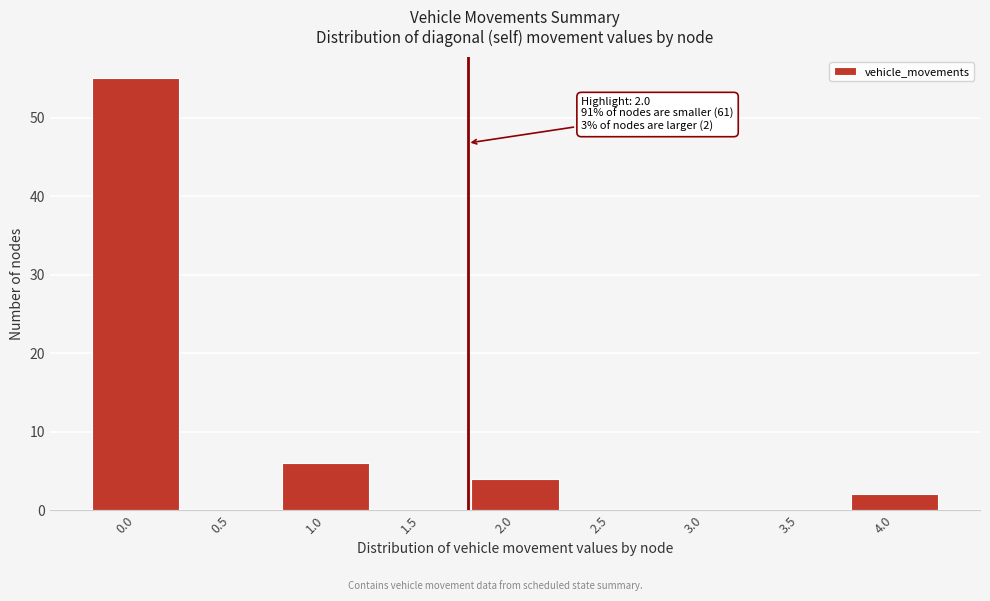

Reading right to left, list all the values displayed in this chart.

4.0=2	3.5=0	3.0=0	2.5=0	2.0=4	1.5=0	1.0=6	0.5=0	0.0=55